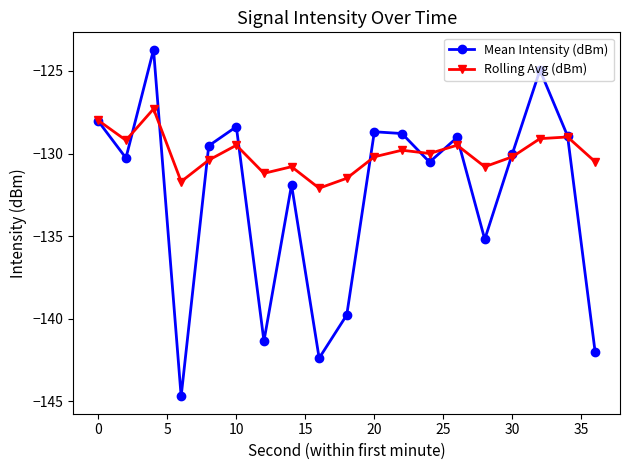

Which series has the largest total across all categories?

Rolling Avg (dBm)